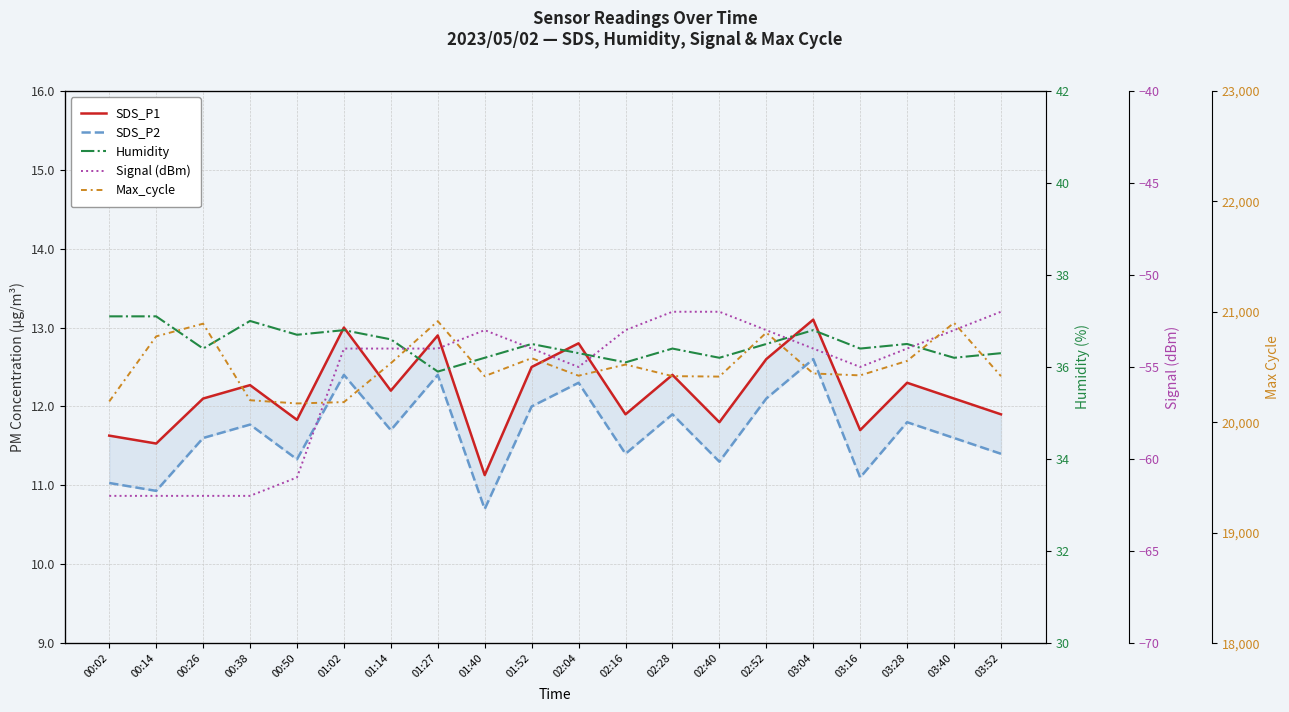

Where is the first local minimum for Max_cycle?

00:50